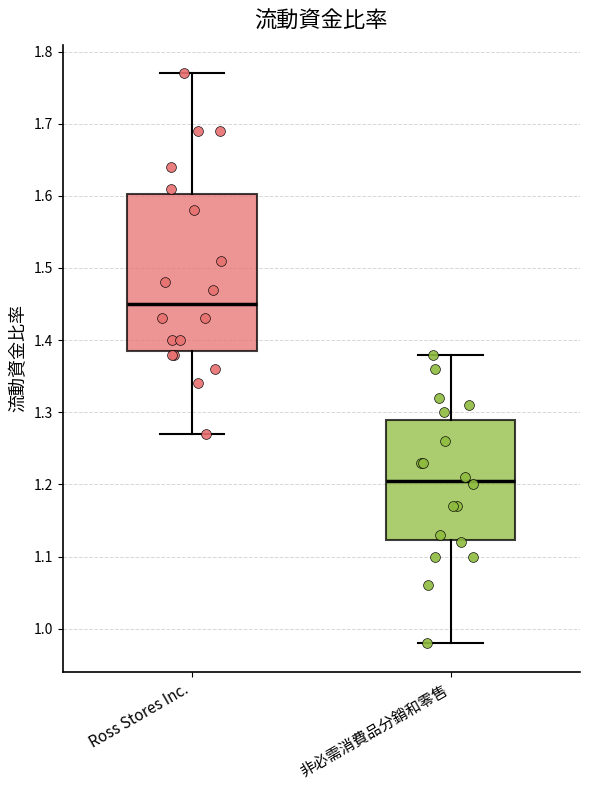

Comparing the boxes themselves (not the whiskers), which one is the tallest?

Ross Stores Inc.